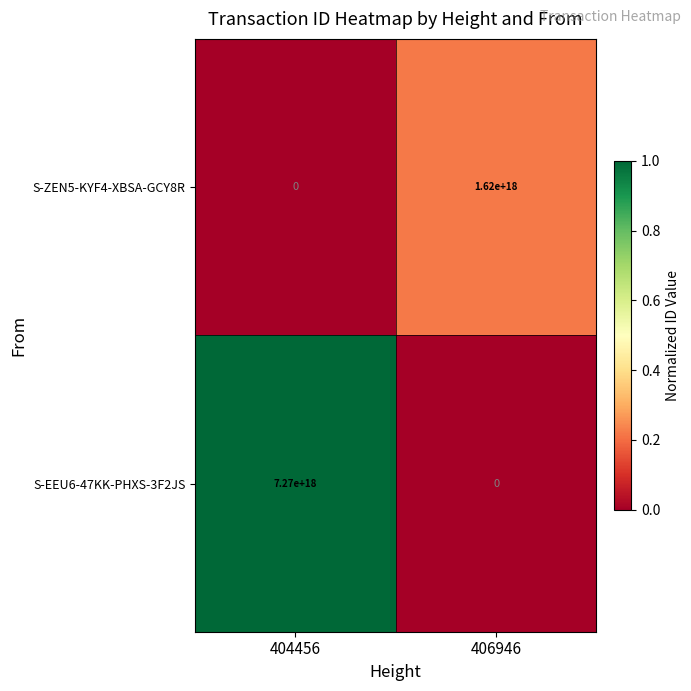

Is the value of S-ZEN5-KYF4-XBSA-GCY8R at 404456 greater than the value of S-EEU6-47KK-PHXS-3F2JS at 404456?

No